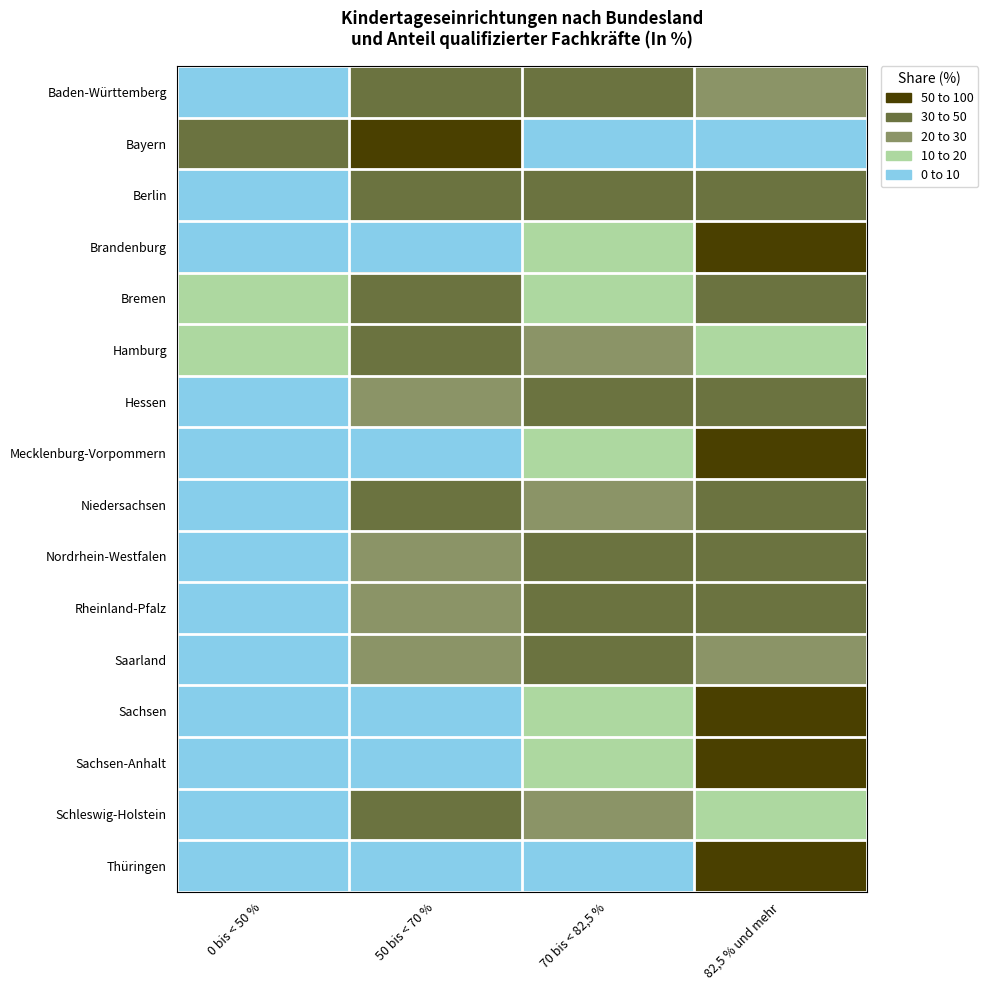

At how many categories does at least one series exceed 55?

2